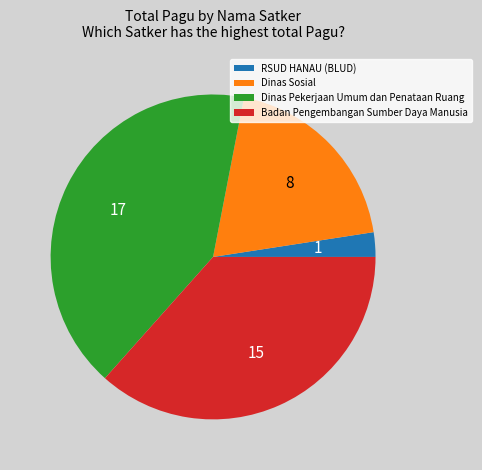

Approximately how many times larger is the value at Badan Pengembangan Sumber Daya Manusia compared to Dinas Pekerjaan Umum dan Penataan Ruang?

0.9